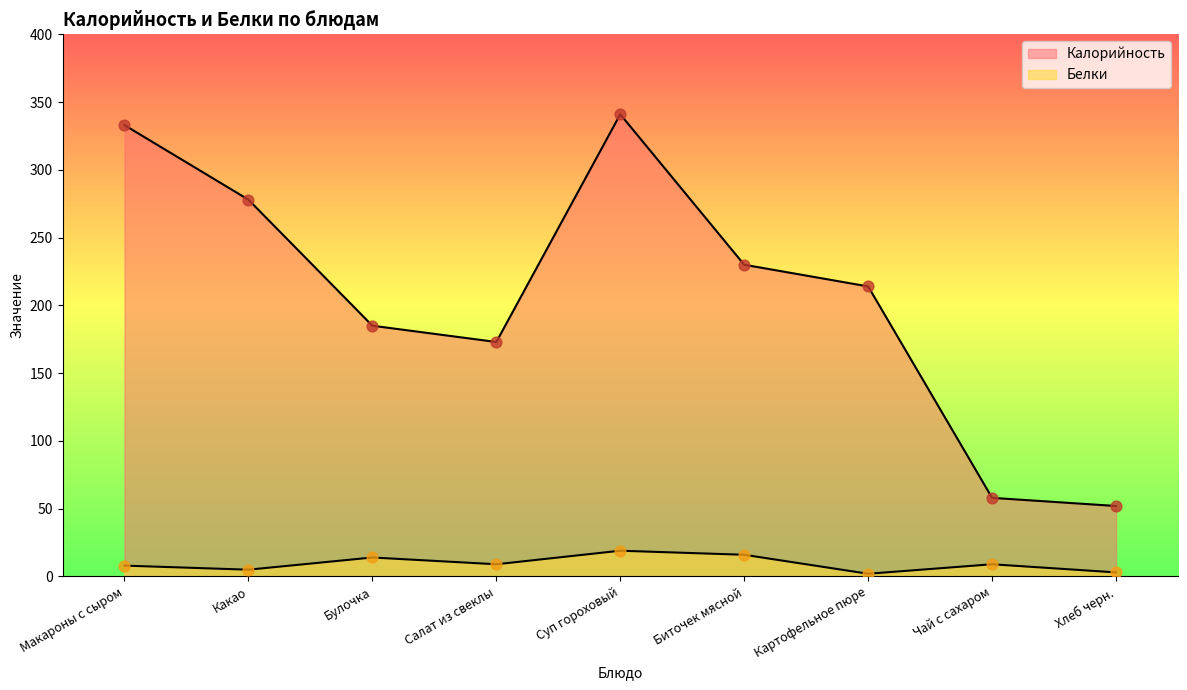

Which series contains the highest Y value?

Калорийность